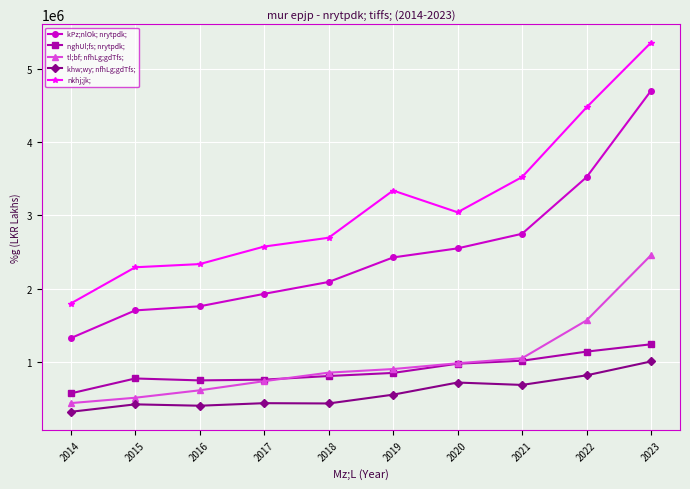

How many values in the tl;bf; nfhLg;gdTfs; series are below 901353?

5